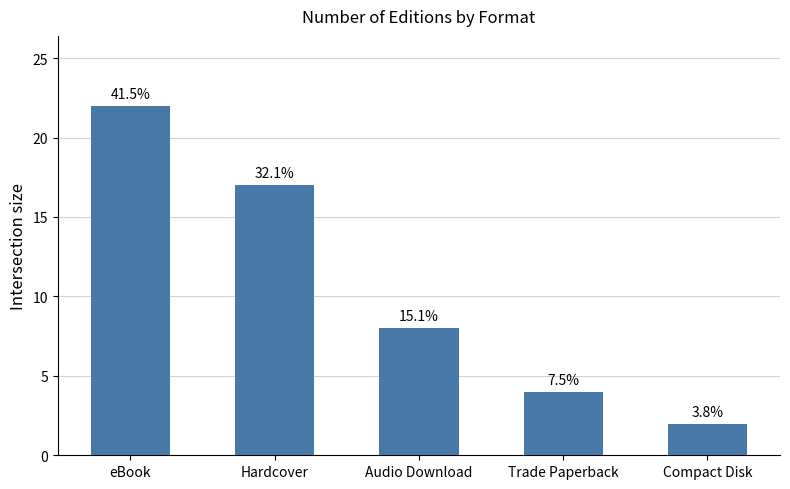

Which category has the lowest value across all series?

Compact Disk